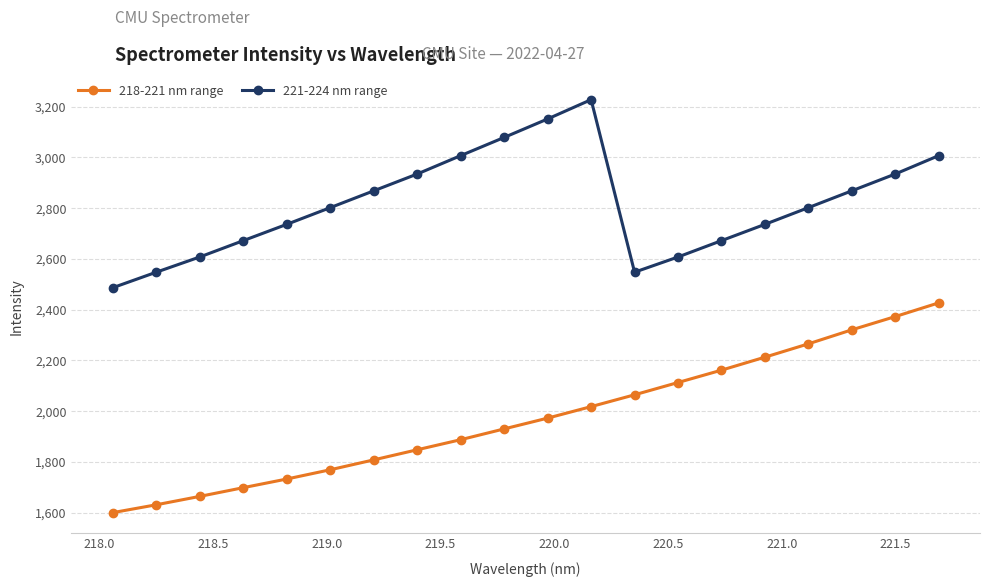

What is the difference between the second highest and minimum values in the 221-224 nm range series?

664.8